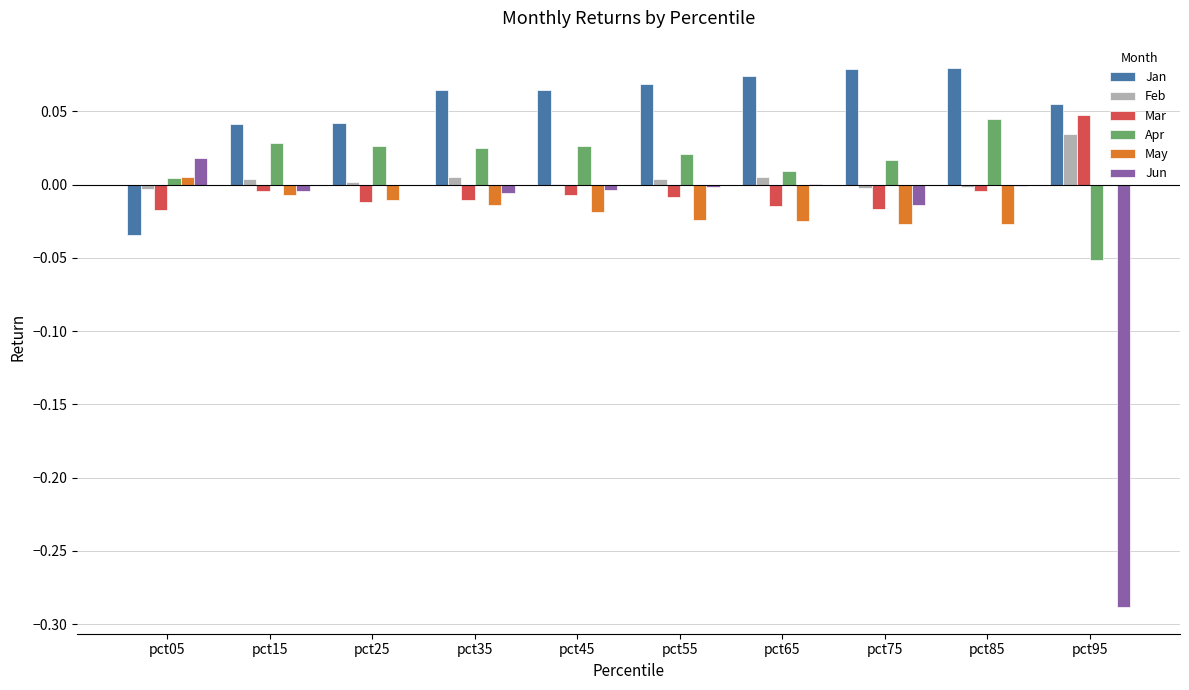

Is the value of Feb at pct15 greater than the value of Apr at pct25?

No